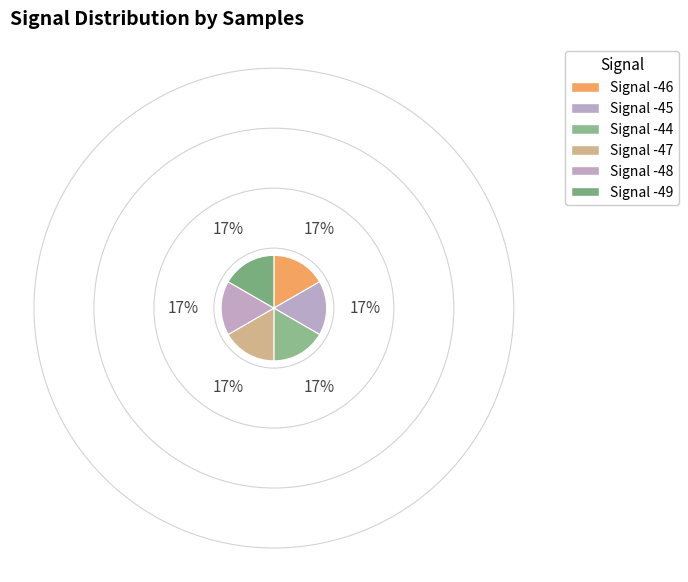

The Signal -44 slice represents 17% of the pie. True or false?

True